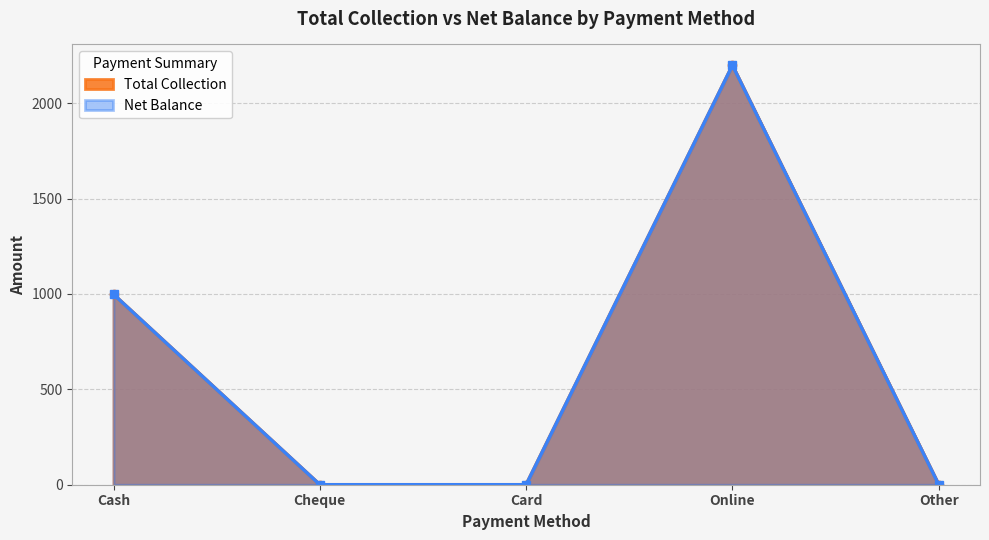

How many distinct data groups are displayed?

2